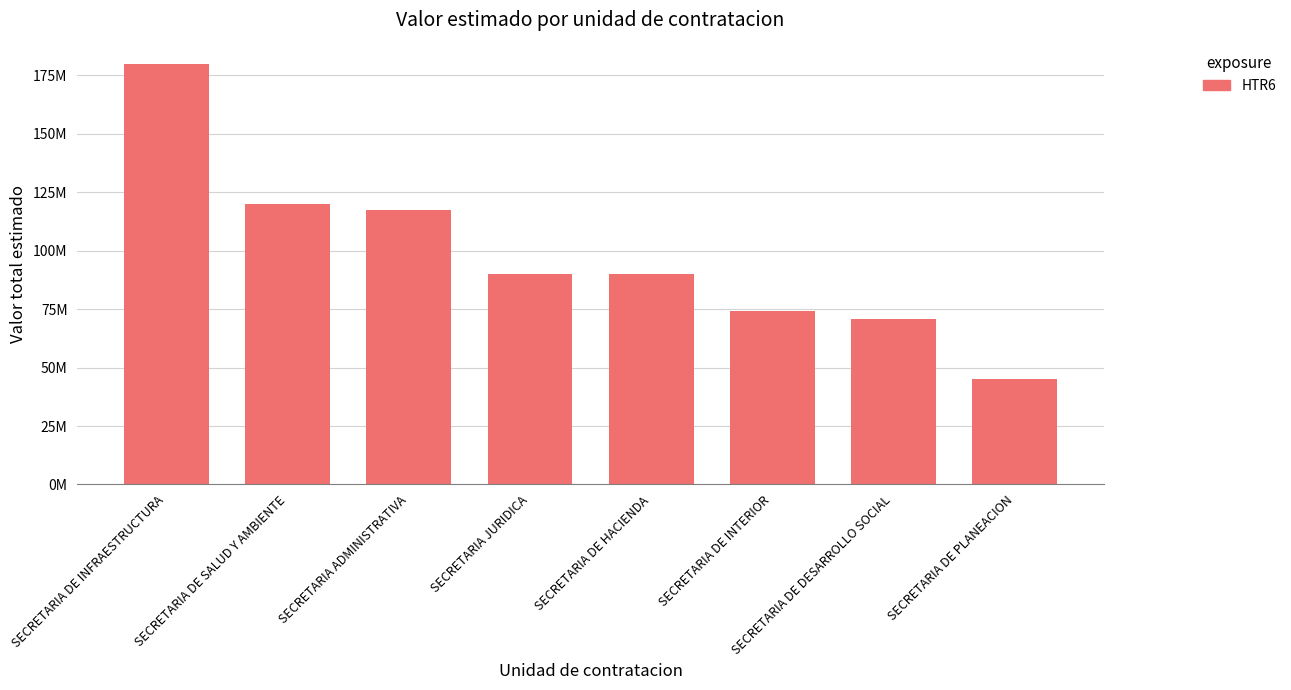

Are the bars horizontal?

No